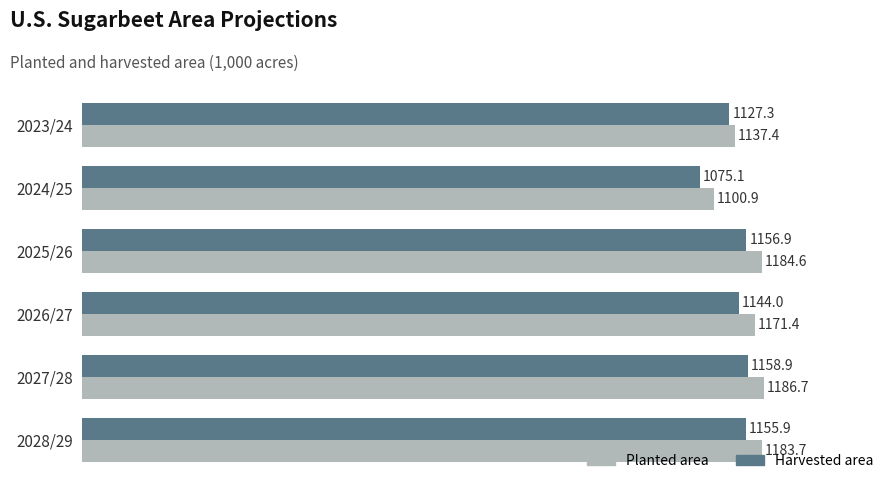

What is the difference between the maximum and second lowest values in the Harvested area series?

31.6